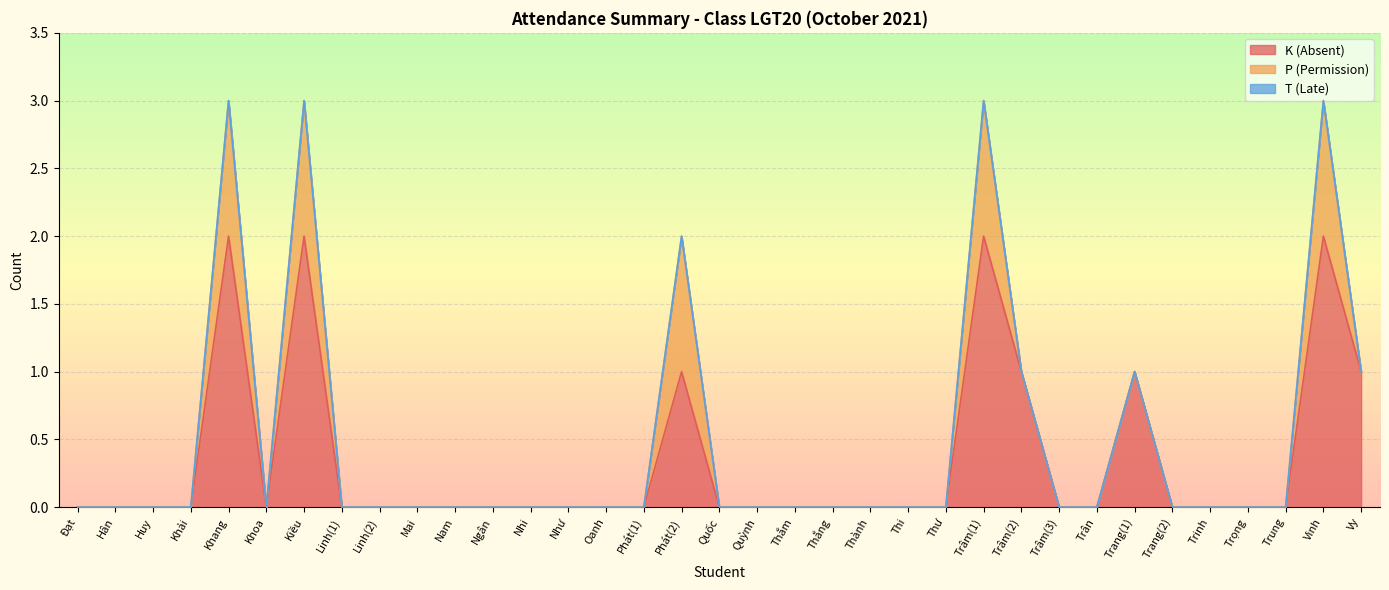

Is it true that K (Absent) equals 0 at Hân?

True